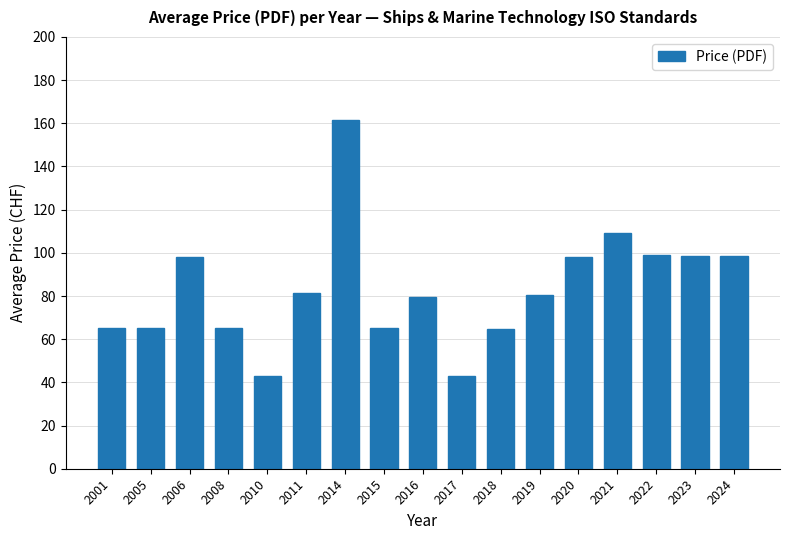

Count the number of categories in the chart.

17